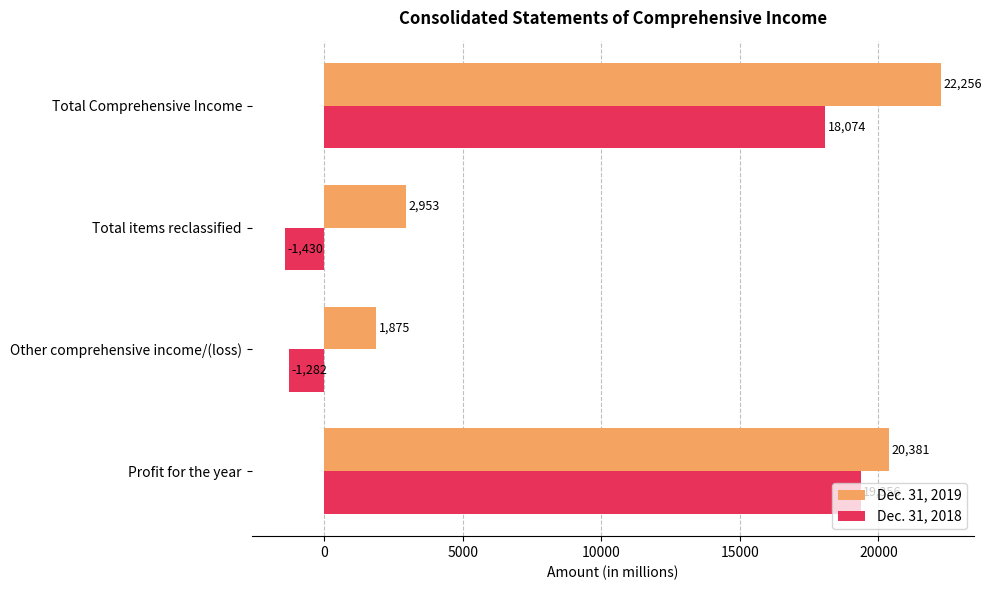

The value of Dec. 31, 2018 at Other comprehensive income/(loss) is -2253. True or false?

False